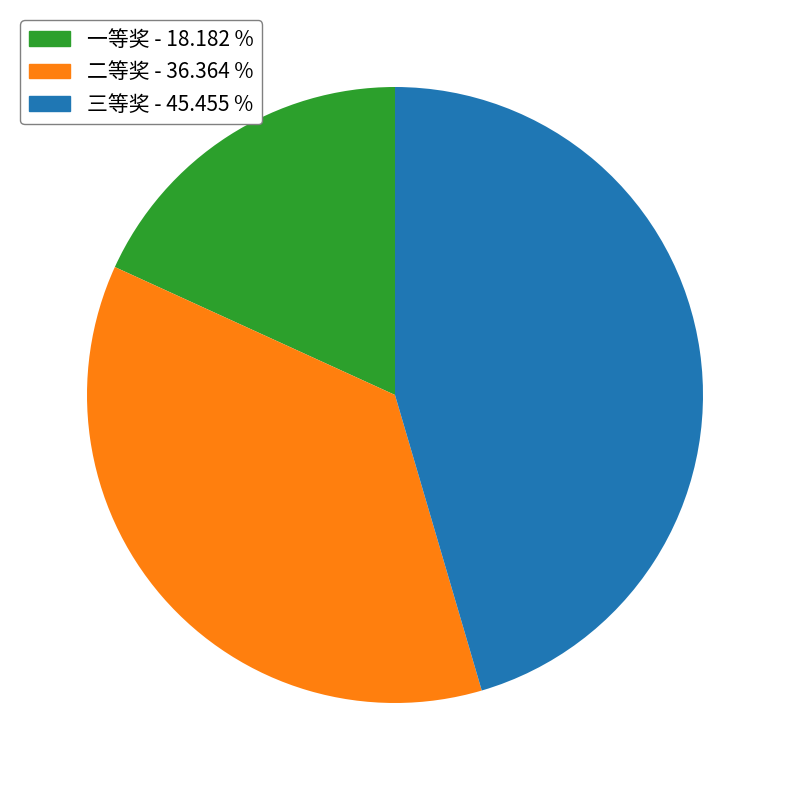

Rank the categories by value from lowest to highest.

一等奖, 二等奖, 三等奖